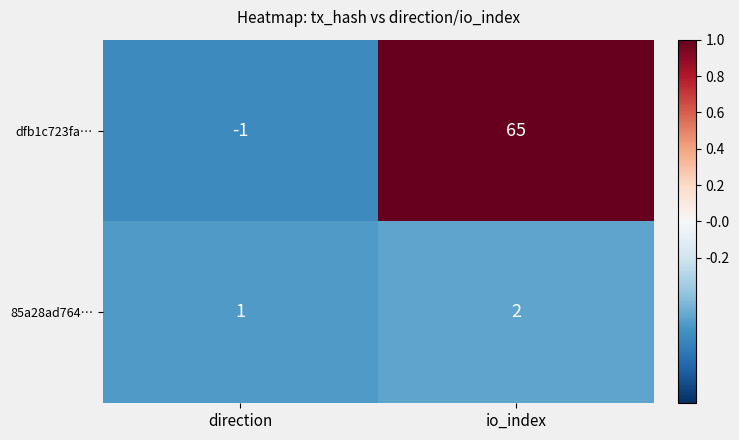

Which series has the largest range (max minus min)?

dfb1c723fa…